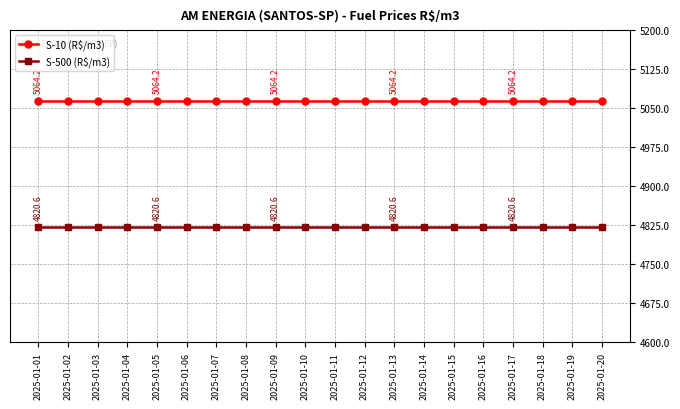

Rank the series at 2025-01-01 from highest to lowest value.

S-10 (R$/m3), S-500 (R$/m3)